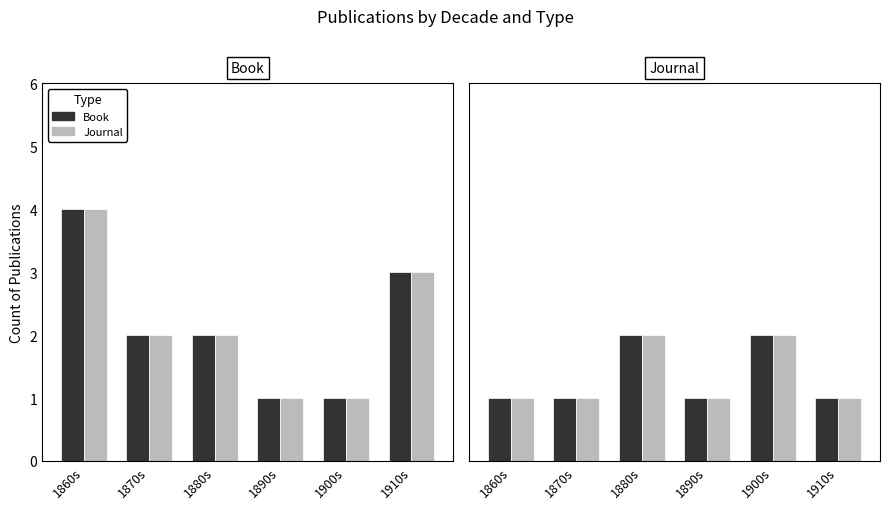

Is the value of Book at 1890s greater than the value of Journal at 1900s?

No